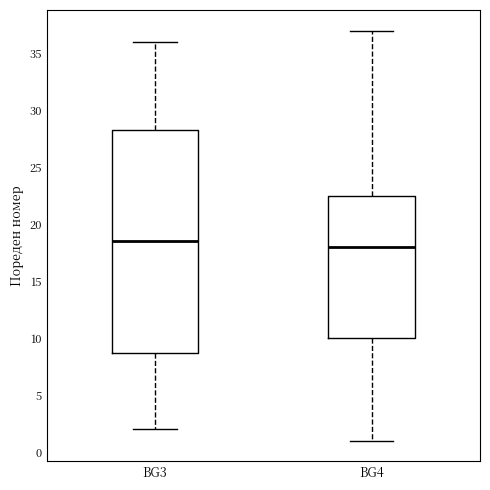

Which box's median line is the lowest?

BG4